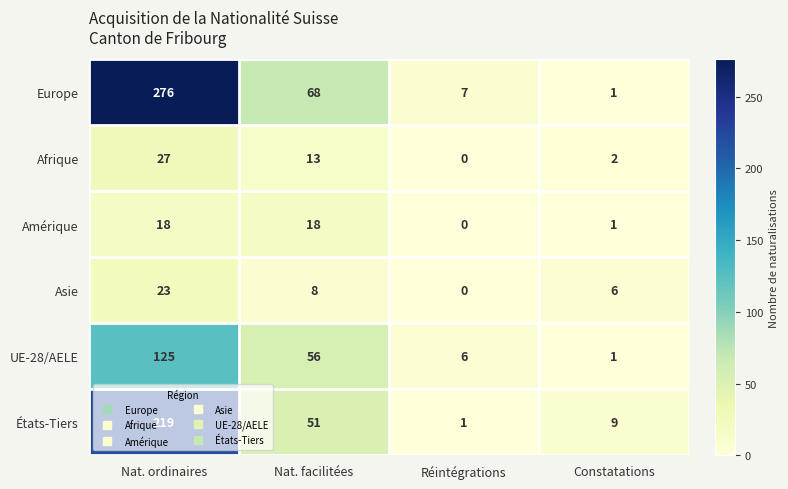

Between Nat. ordinaires and Nat. facilitées, which series saw the biggest shift?

Europe